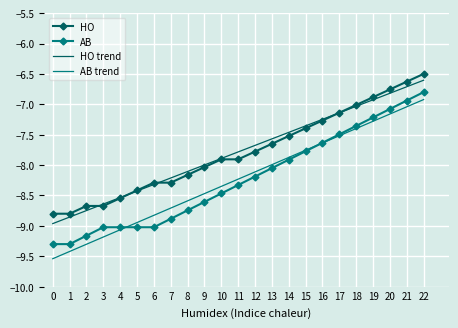

What is the sum of the HO values at 7 and 4?

-16.8